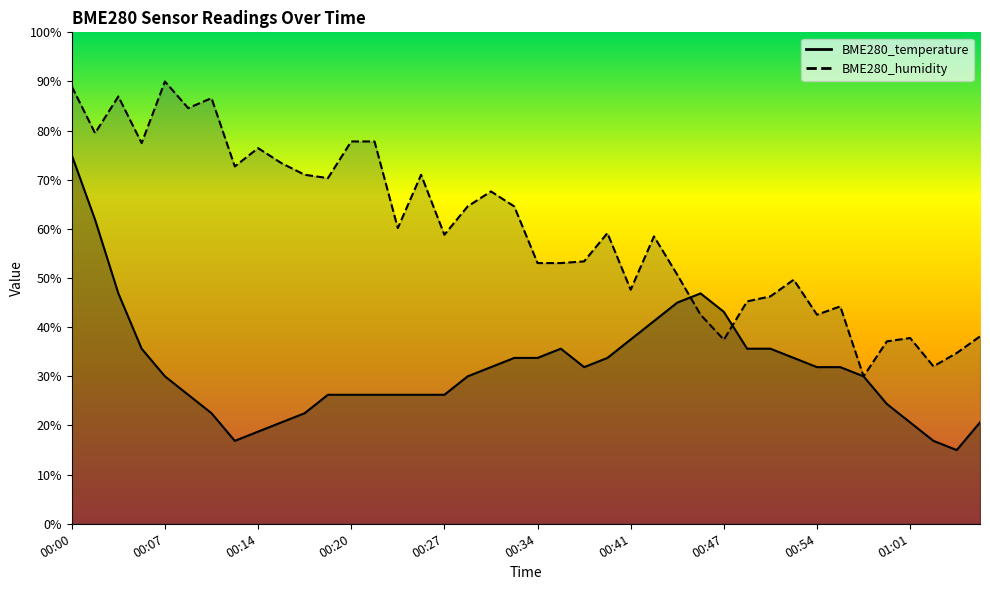

At how many categories does at least one series exceed 76?

10